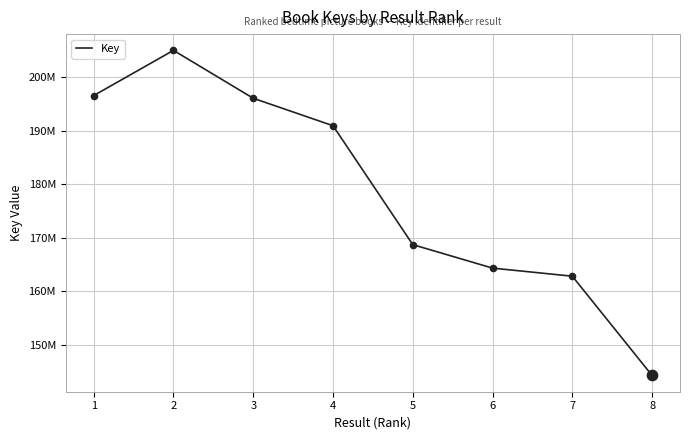

Which has a higher value, 7 or 2?

2